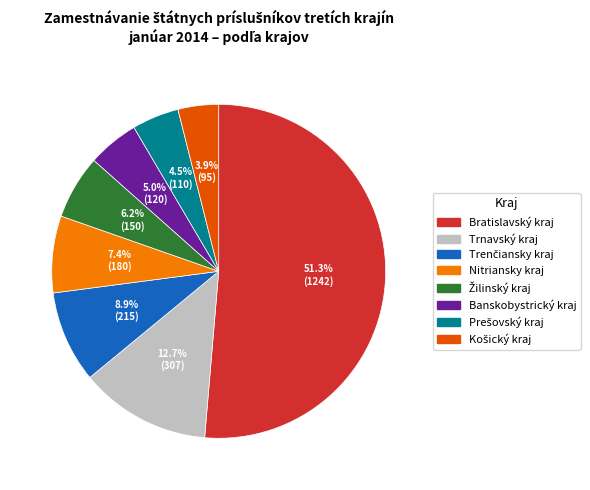

How much of the chart is everything except Banskobystrický kraj?

95.0%